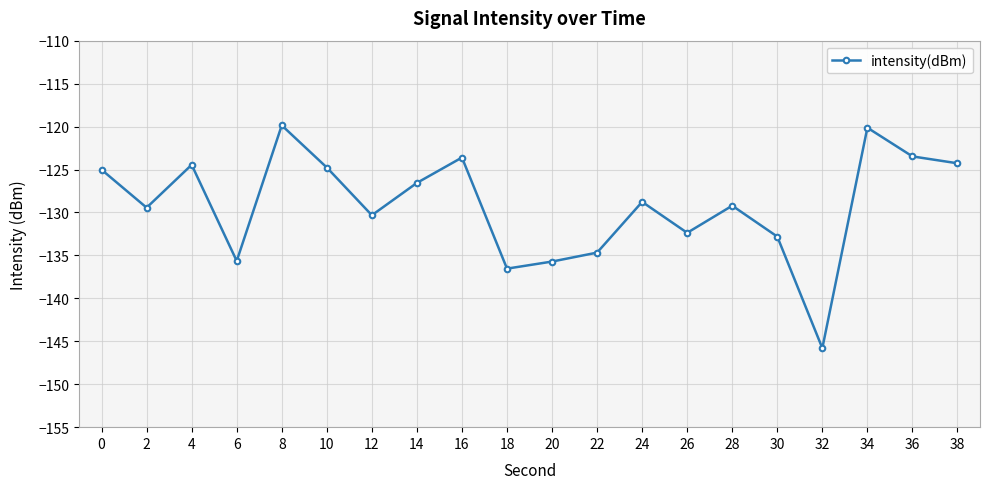

How many categories are shown in the chart?

20